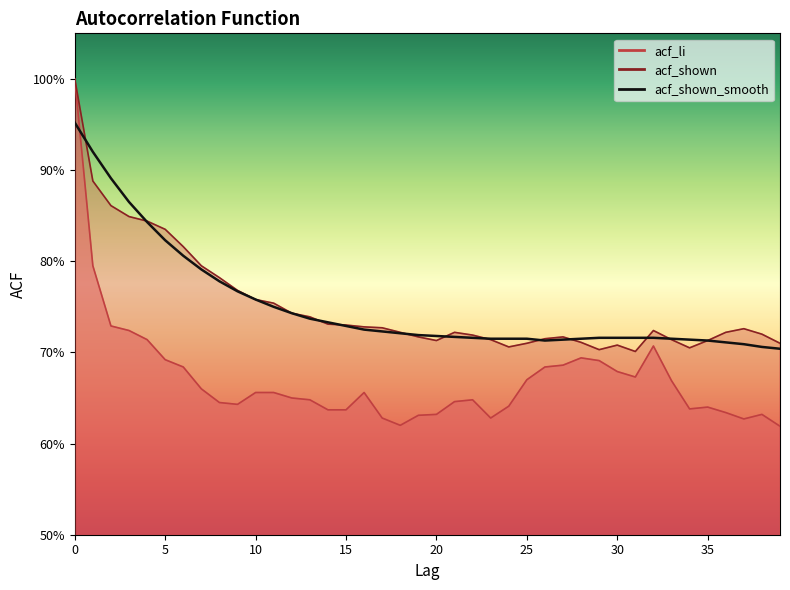

Between which two adjacent categories do acf_li and acf_shown_smooth first intersect?

0 and 1